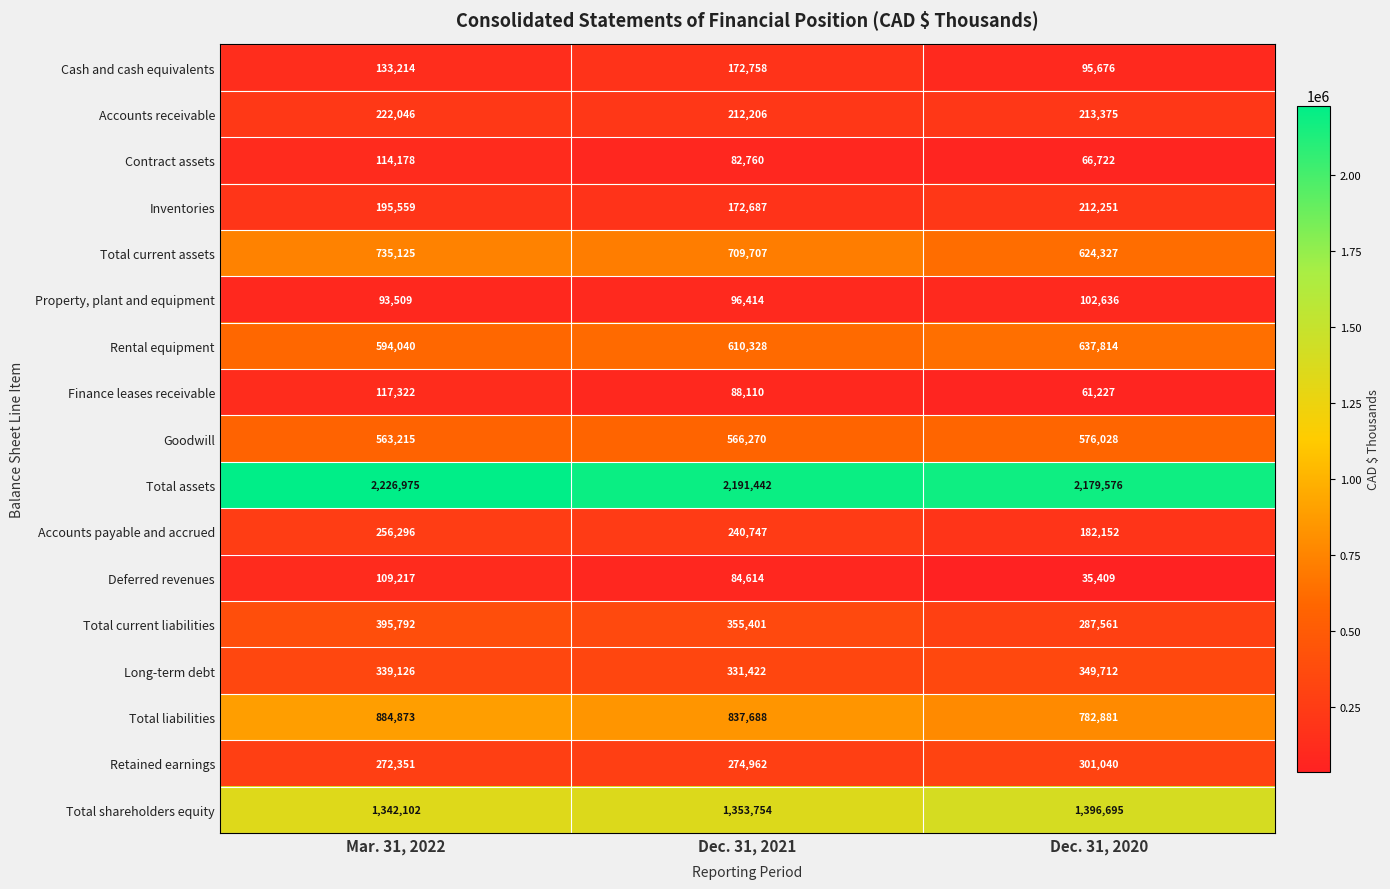

Rank the series at Dec. 31, 2021 from lowest to highest value.

Contract assets, Deferred revenues, Finance leases receivable, Property, plant and equipment, Inventories, Cash and cash equivalents, Accounts receivable, Accounts payable and accrued, Retained earnings, Long-term debt, Total current liabilities, Goodwill, Rental equipment, Total current assets, Total liabilities, Total shareholders equity, Total assets